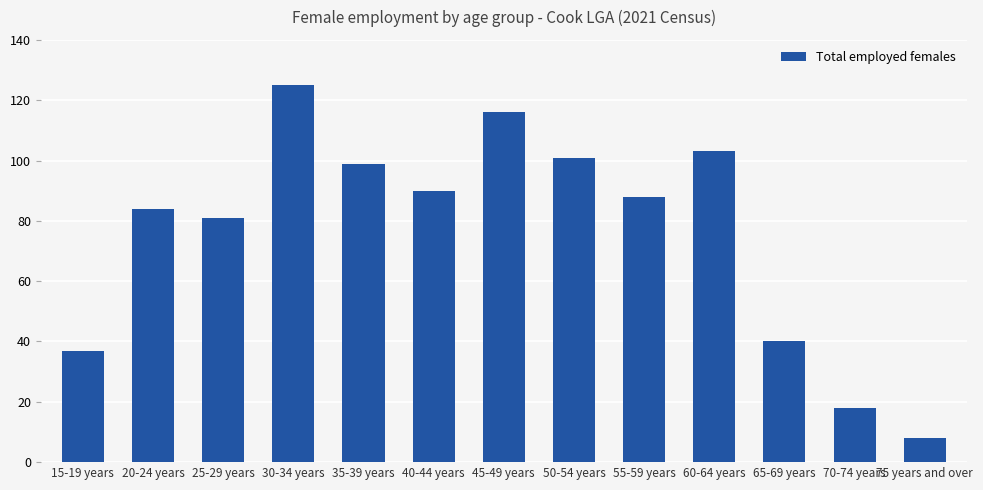

Where is the data nearest to the value 66?

25-29 years